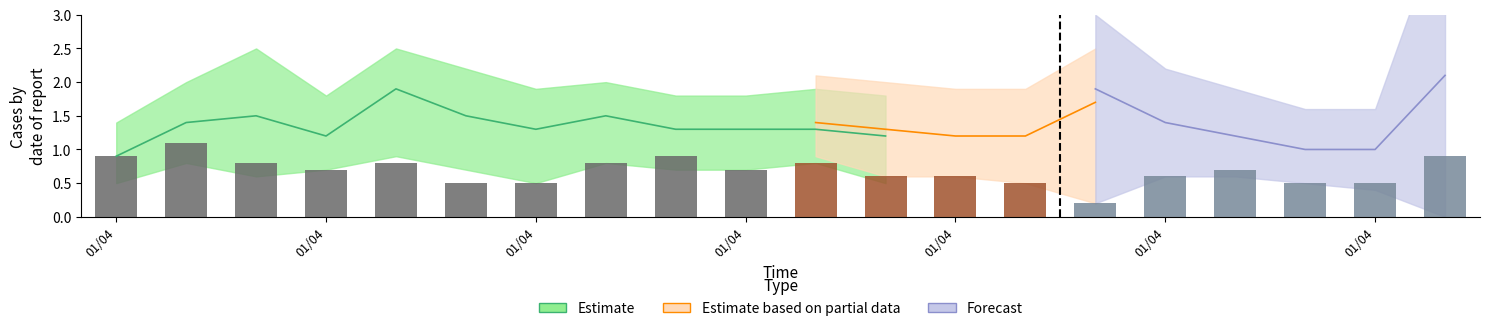

Are the bars grouped side by side (vs. stacked)?

Yes